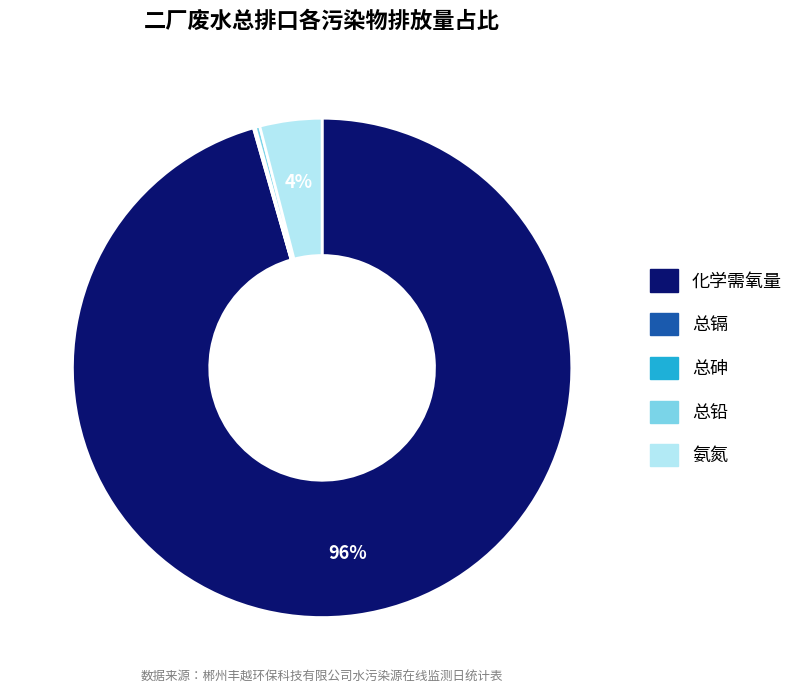

Which slice is the largest?

化学需氧量